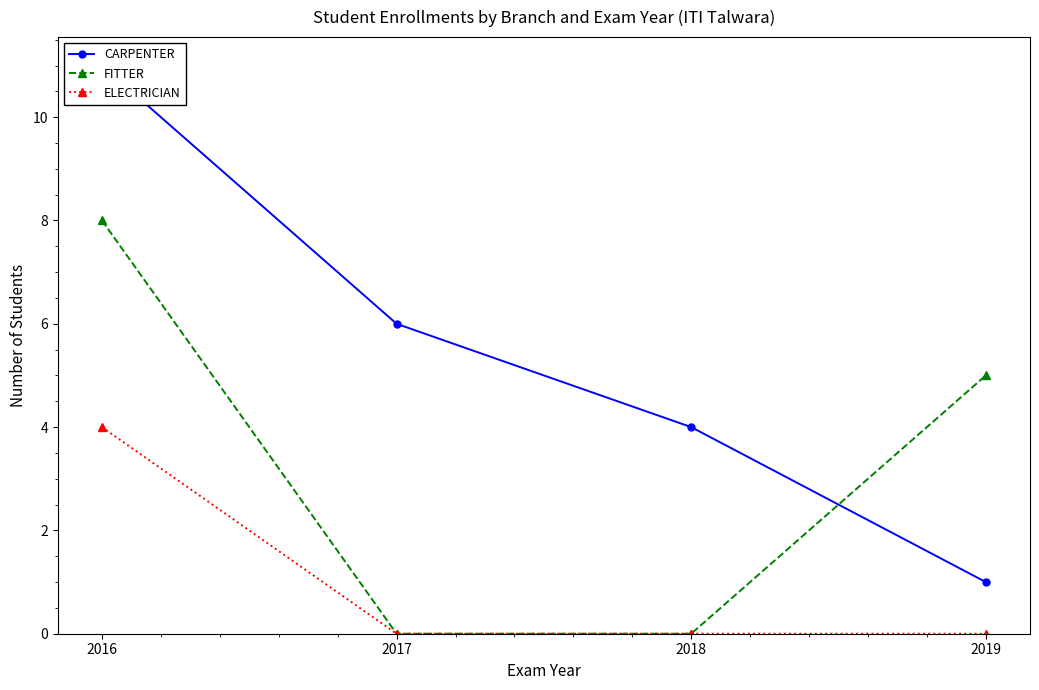

What is the highest value of the ELECTRICIAN series?

4